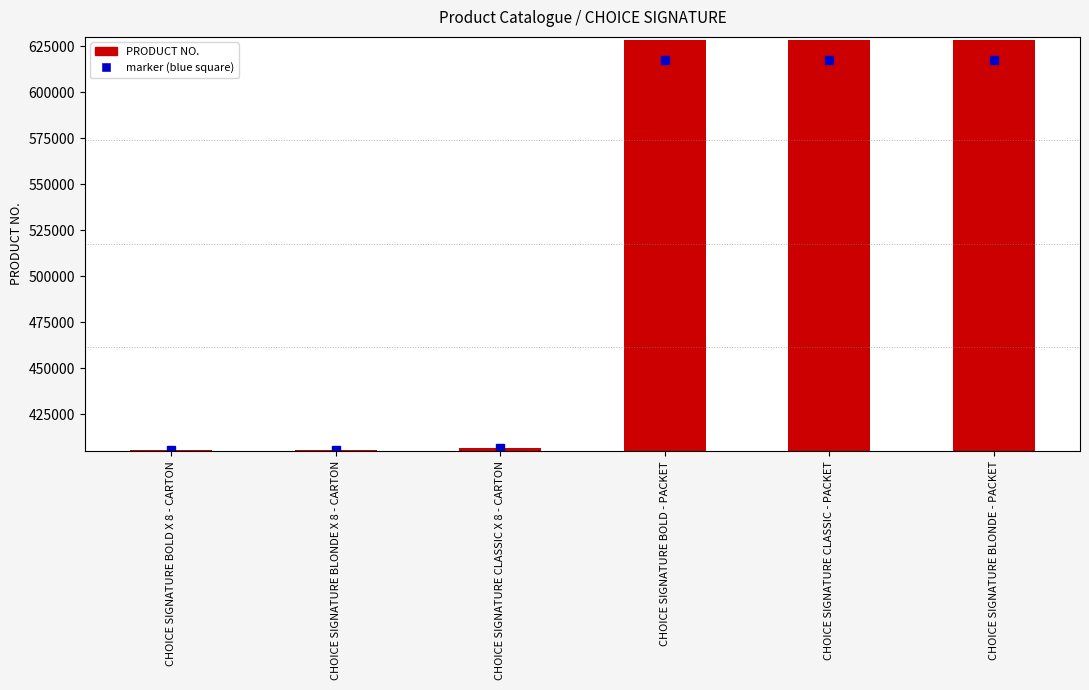

True or false: the data shows 315353 at CHOICE SIGNATURE BOLD - PACKET.

False